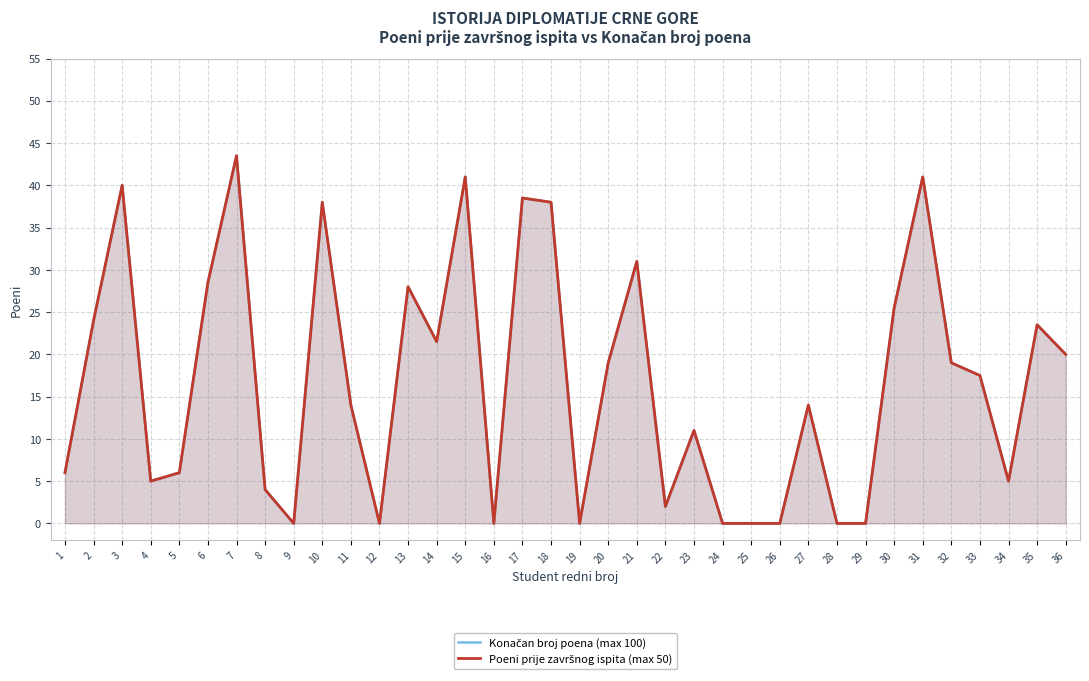

True or false: Konačan broj poena (max 100) has a value of 35.7 at 30.

False